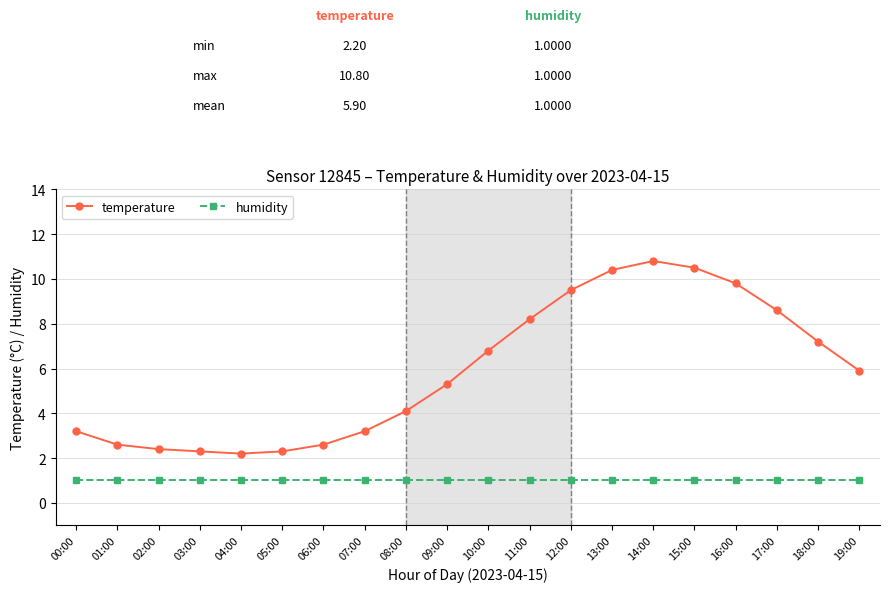

Count the number of categories in the chart.

20